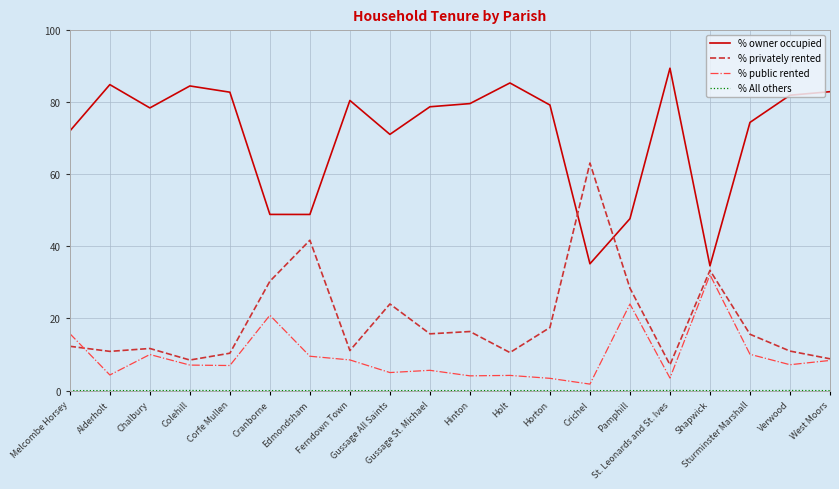

Which label corresponds to the largest value in the chart?

St. Leonards and St. Ives